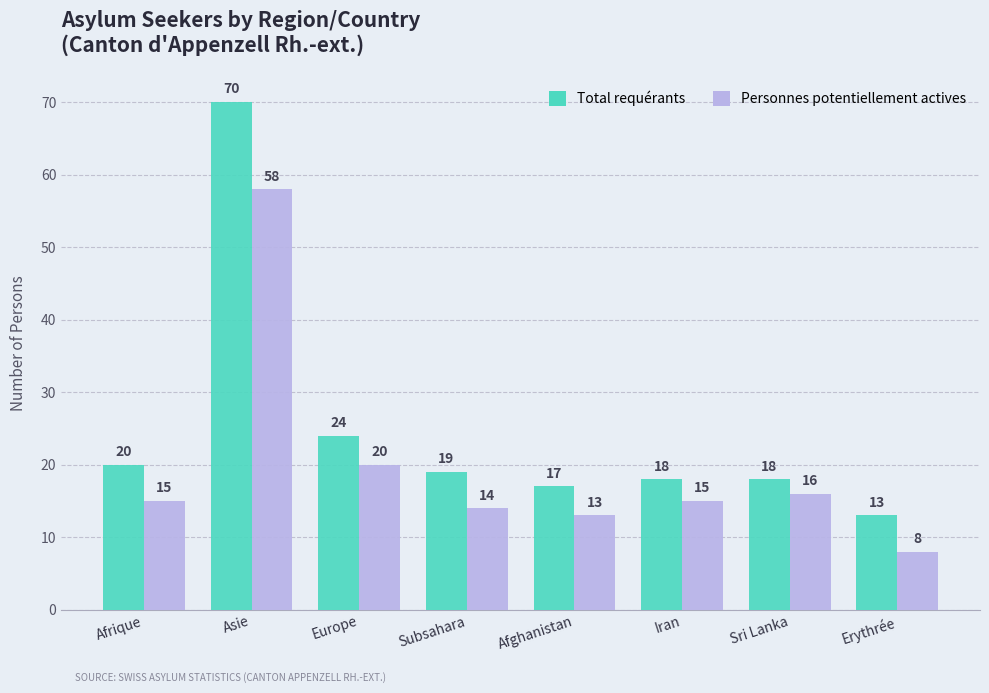

At which category does the chart reach its peak across all series?

Asie